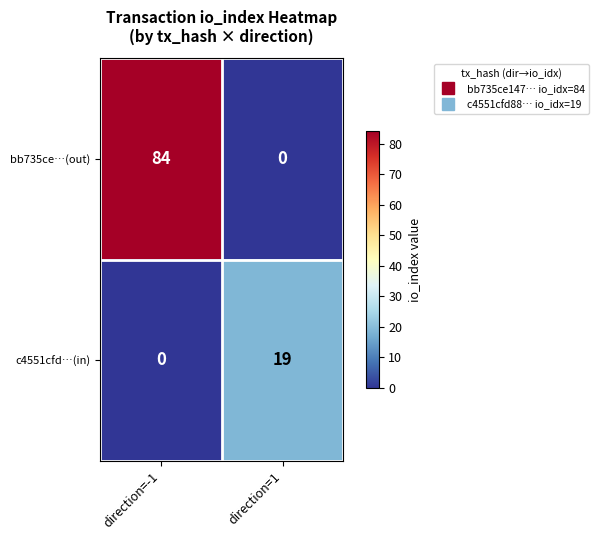

At which category is the sum across all series the highest?

direction=-1